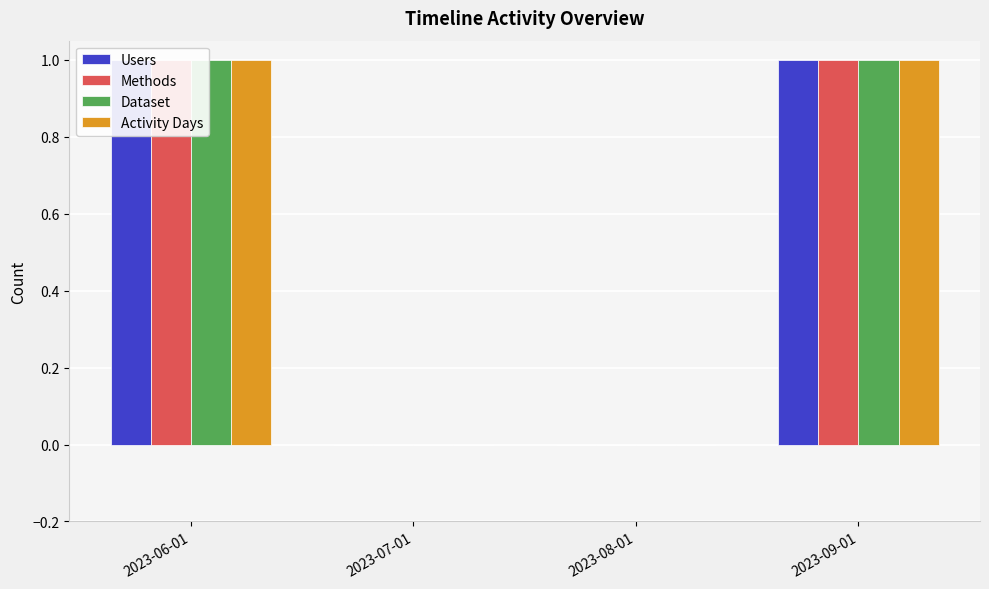

How many Activity Days values are between 0 and 1?

4